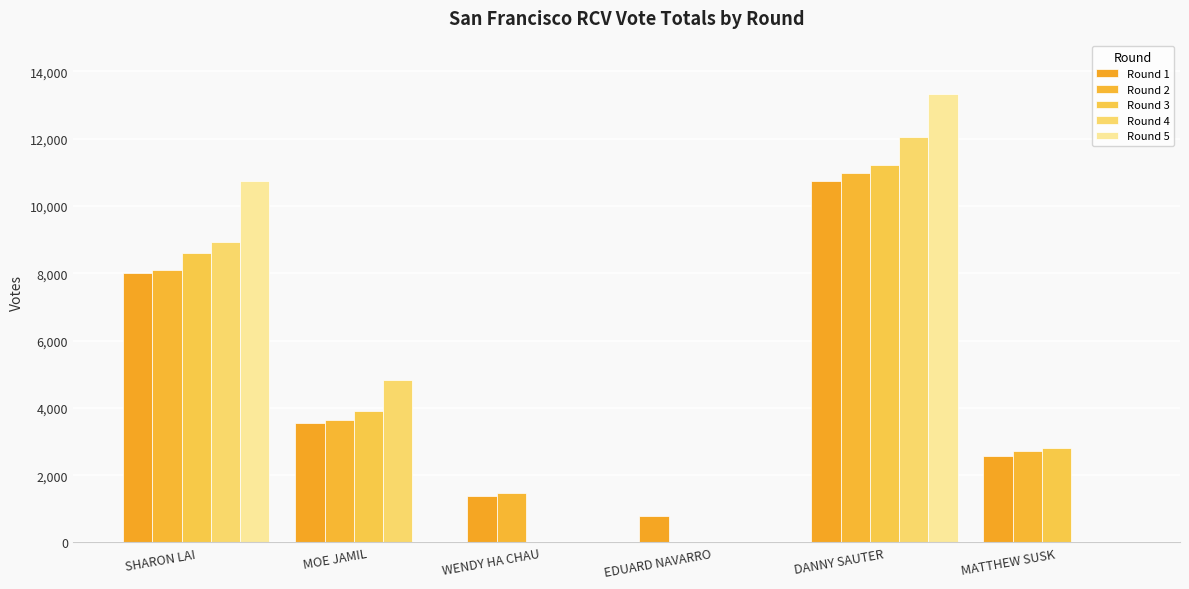

Reading left to right, list all the values displayed in this chart.

Round 1: 7993	3563	1383	780	10733	2576
Round 2: 8094	3652	1464	0	10970	2712
Round 3: 8608	3919	0	0	11213	2821
Round 4: 8915	4814	0	0	12044	0
Round 5: 10752	0	0	0	13311	0